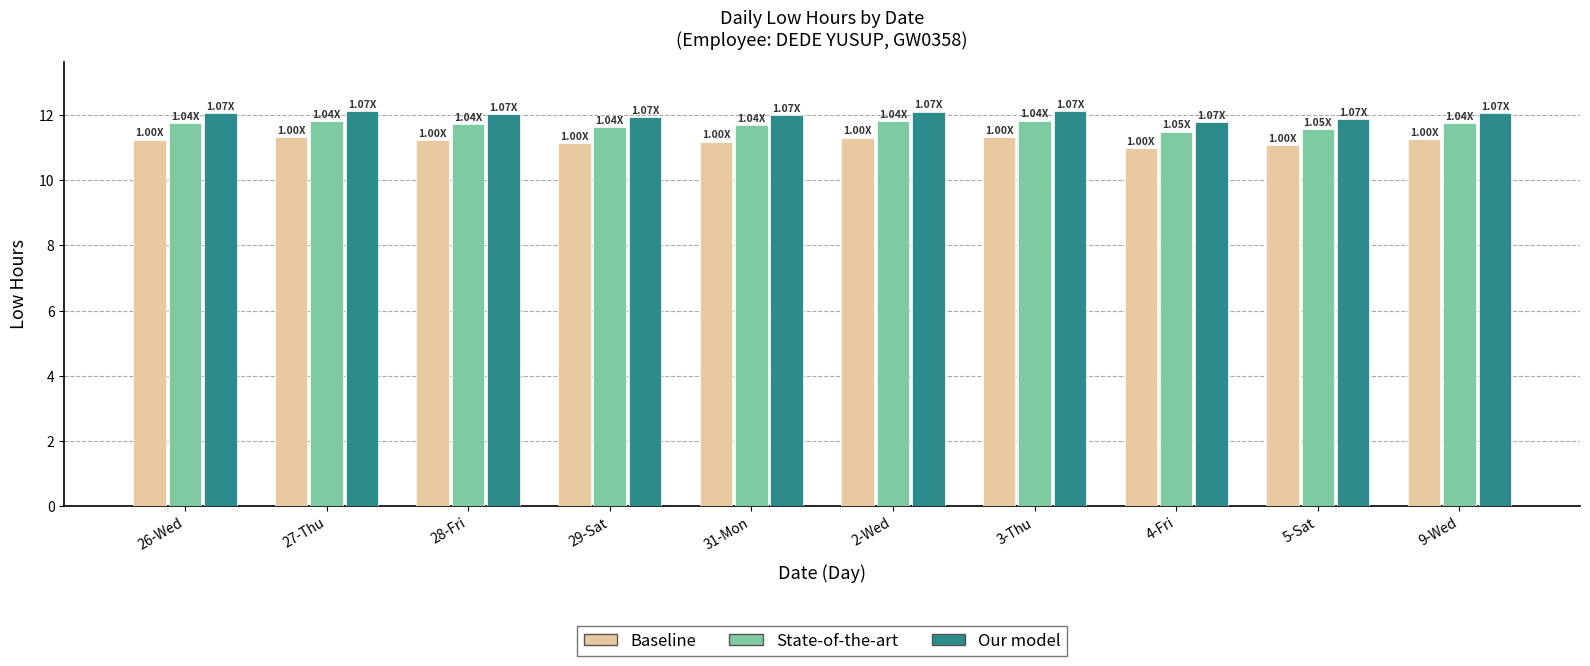

What is the spread (max minus min) of values at 9-Wed?

0.8